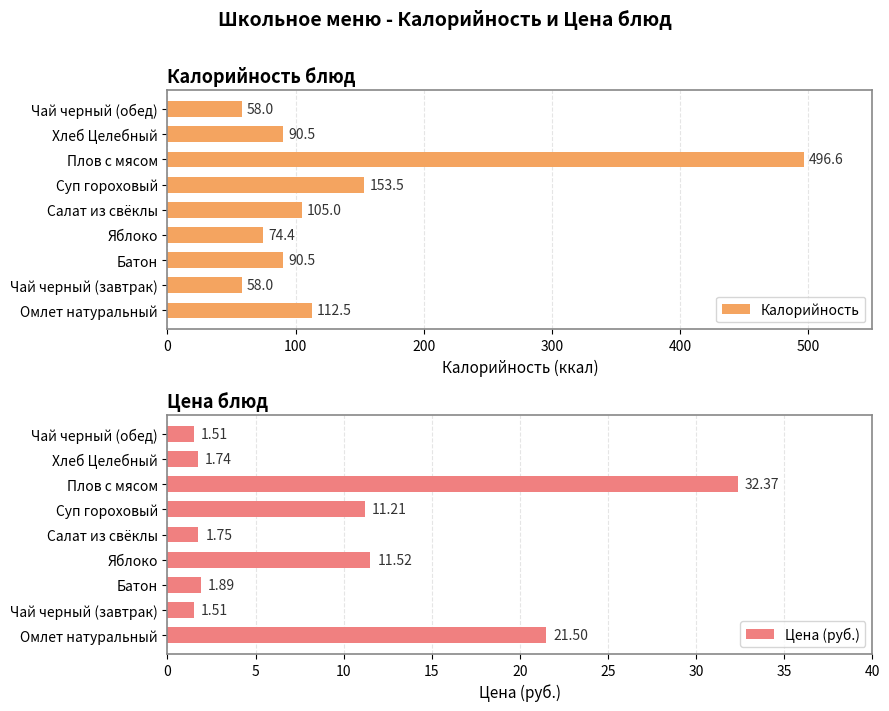

At which label is Цена (руб.) closest to 16?

Яблоко